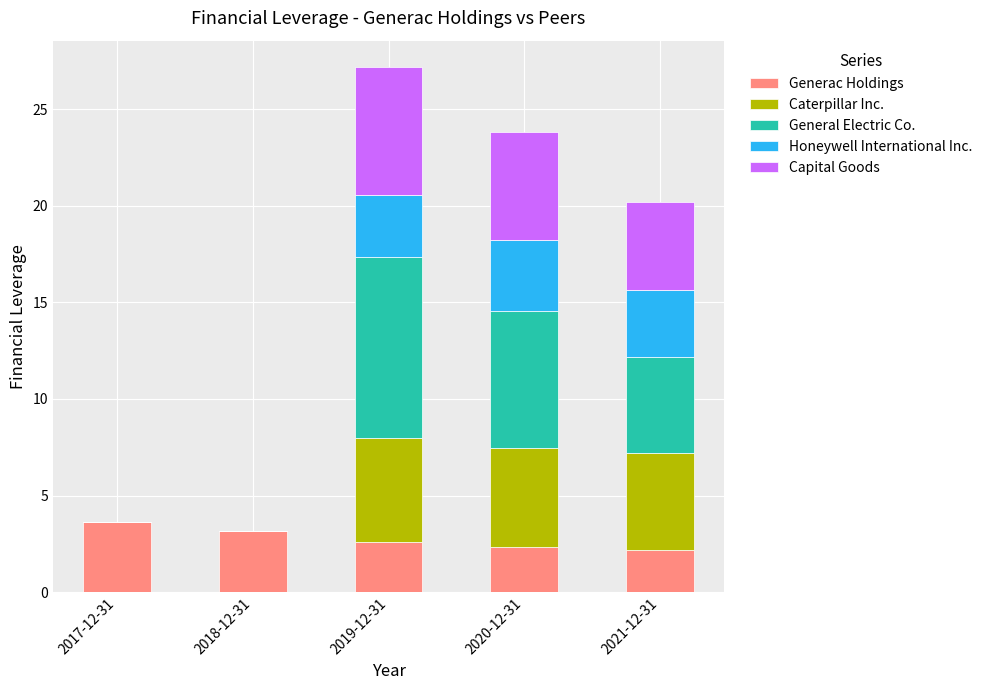

At which category is the sum across all series the highest?

2019-12-31